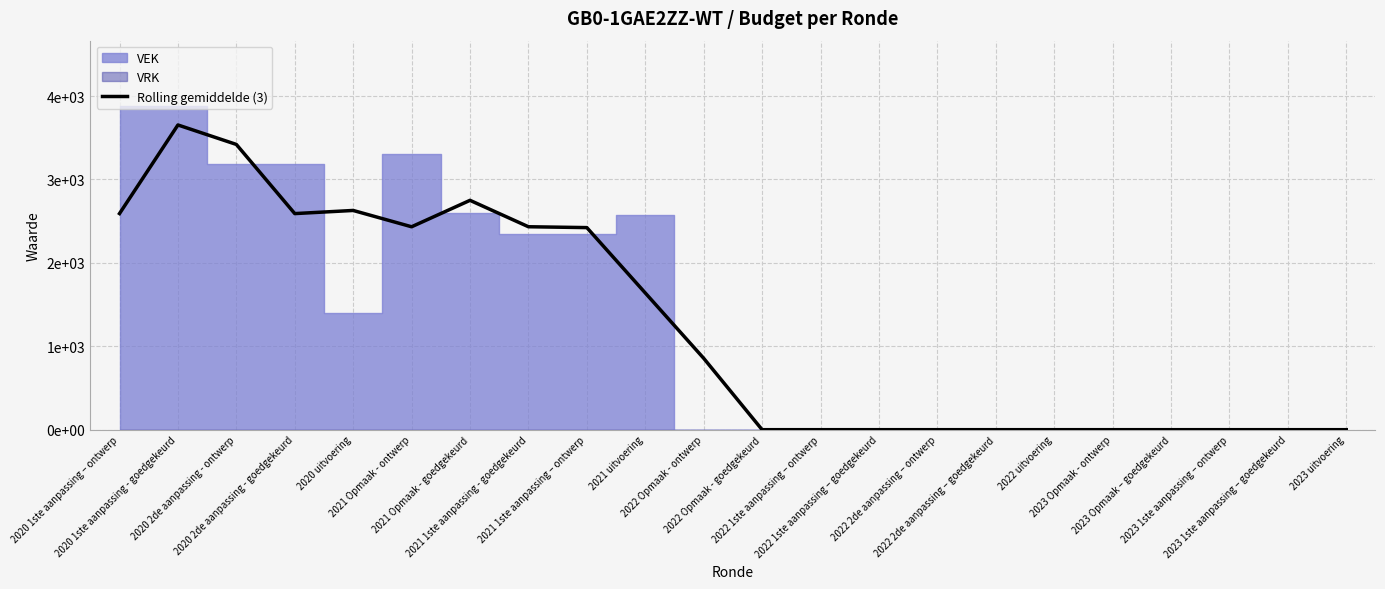

How many values are above zero?

11